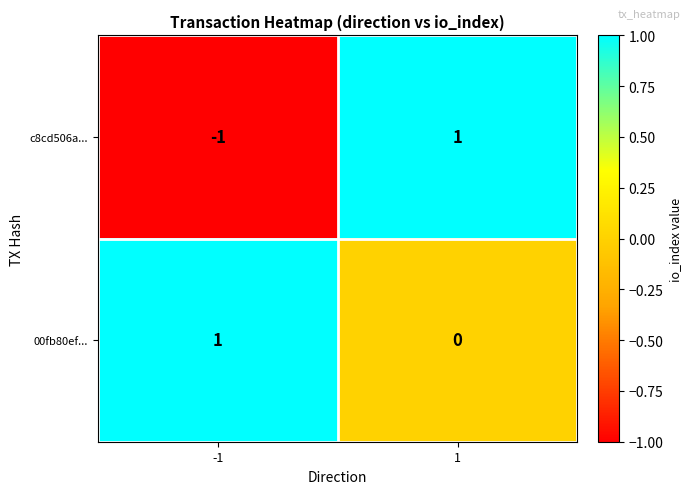

Is the value of 00fb80ef... at 1 greater than the value of c8cd506a... at 1?

No